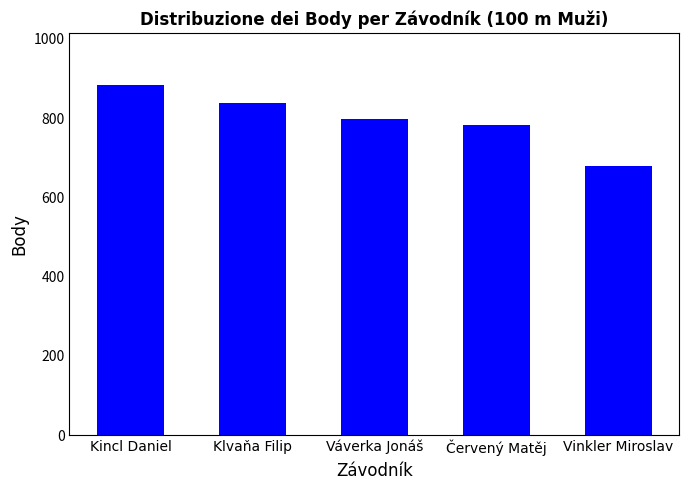

What is the smallest value displayed?

679